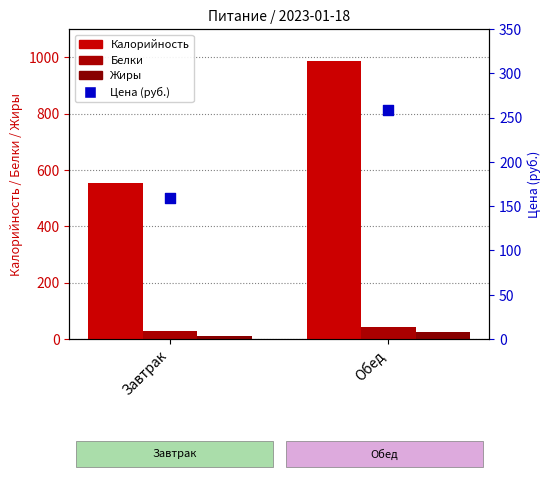

Which series has the largest total across all categories?

Калорийность